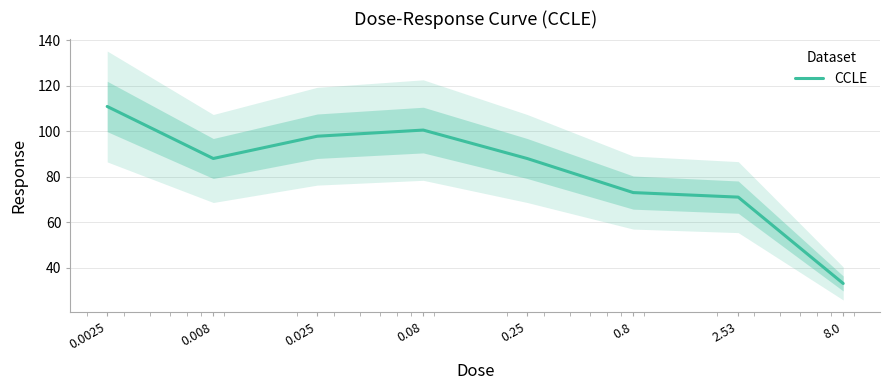

What is the change in value from 0.0025 to 0.25?

-22.9